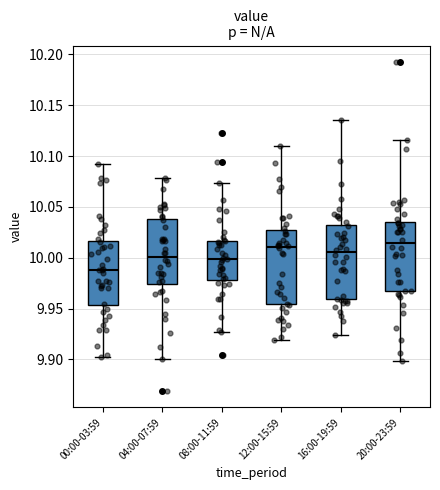

Reading left to right, read every box against the y-axis: the position of its median line, the range the box covers, and the ends of its whiskers. The values are not printed on the chart, so give them approximately, as read against the axis.

00:00-03:59: median 9.990, box 9.955 to 10.015, whiskers 9.900 to 10.095
04:00-07:59: median 10.000, box 9.975 to 10.040, whiskers 9.900 to 10.080
08:00-11:59: median 10.000, box 9.980 to 10.015, whiskers 9.925 to 10.075
12:00-15:59: median 10.010, box 9.955 to 10.025, whiskers 9.920 to 10.110
16:00-19:59: median 10.005, box 9.960 to 10.030, whiskers 9.925 to 10.135
20:00-23:59: median 10.015, box 9.965 to 10.035, whiskers 9.900 to 10.115